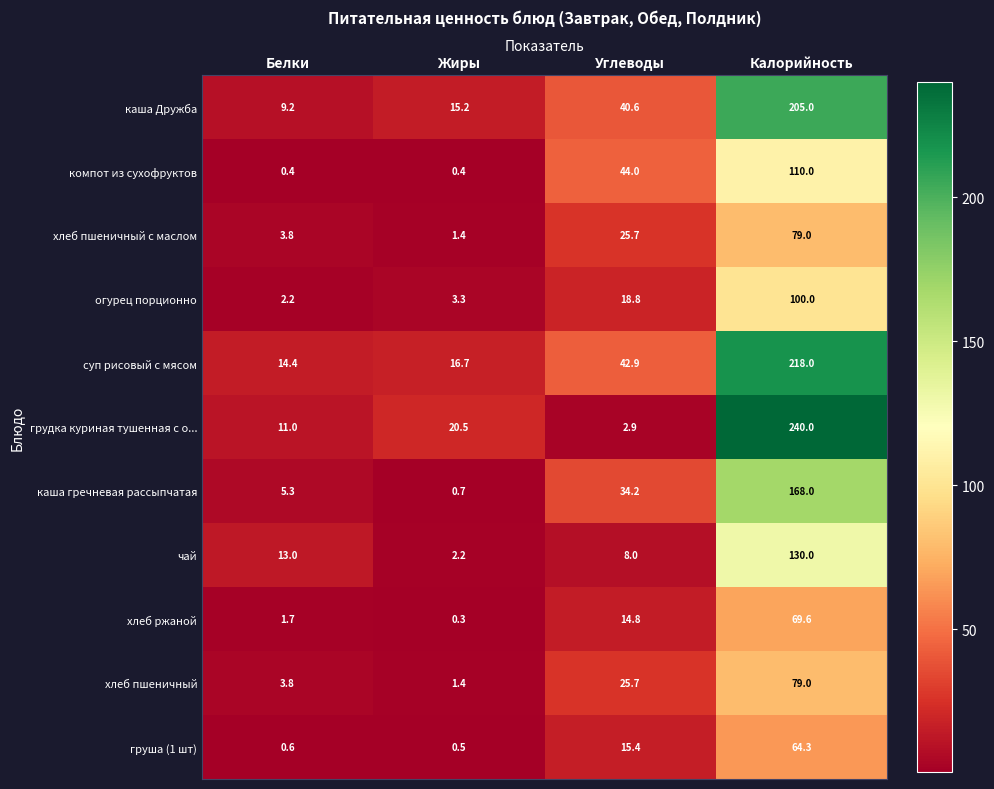

What is the difference between the чай values at Белки and Углеводы?

5.0